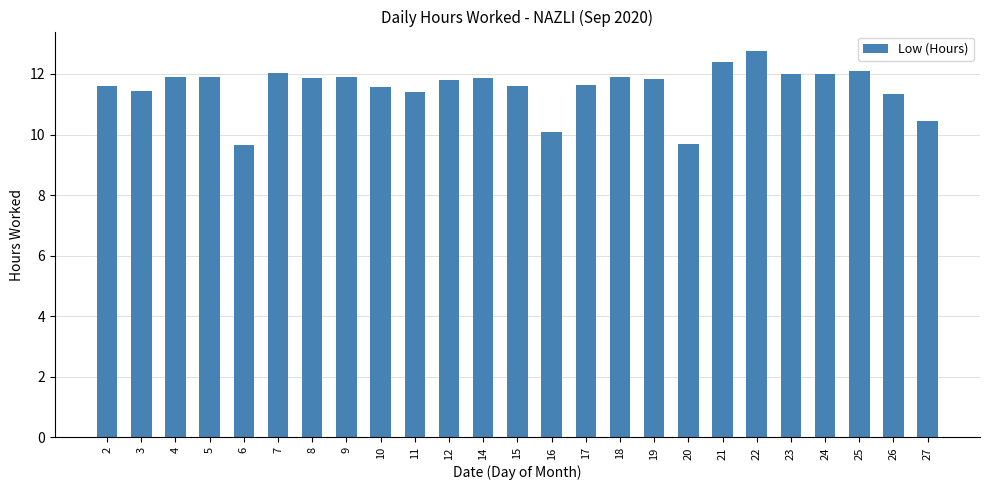

How many data points does each series have?

25